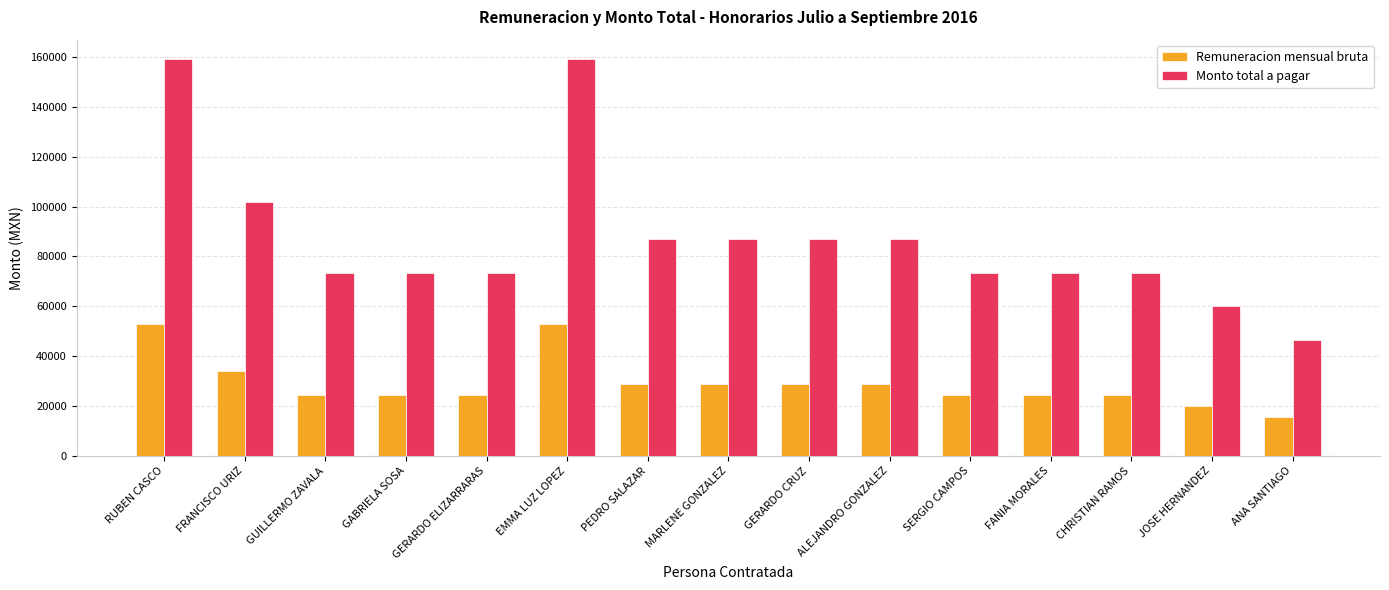

At which label does Monto total a pagar first exceed 73500?

RUBEN CASCO